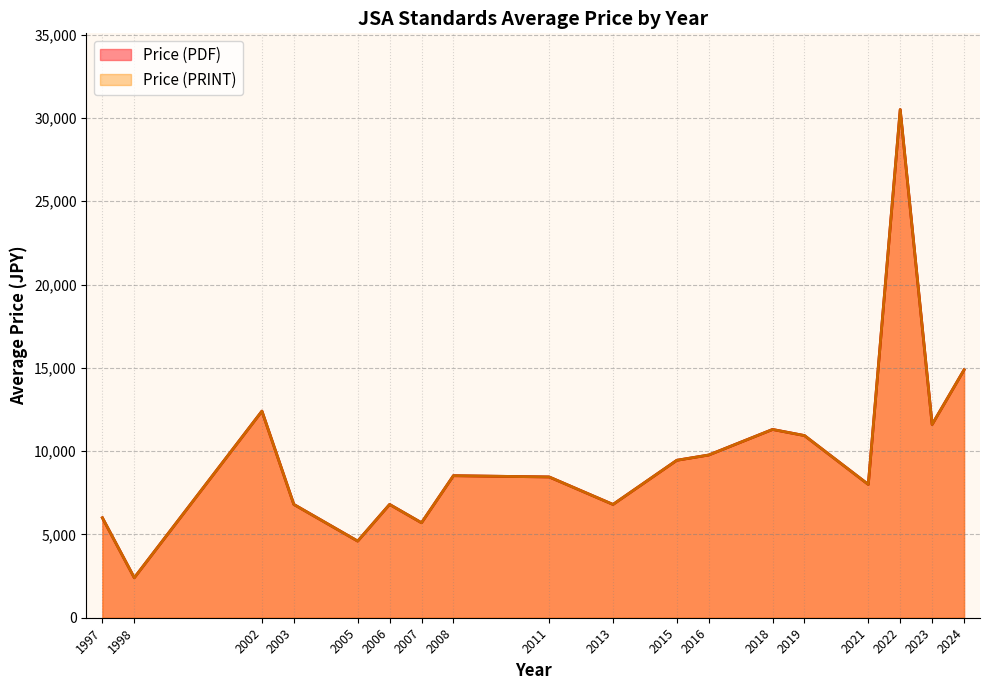

What is the sum of the Price (PDF) values at 36 and 38?

19300